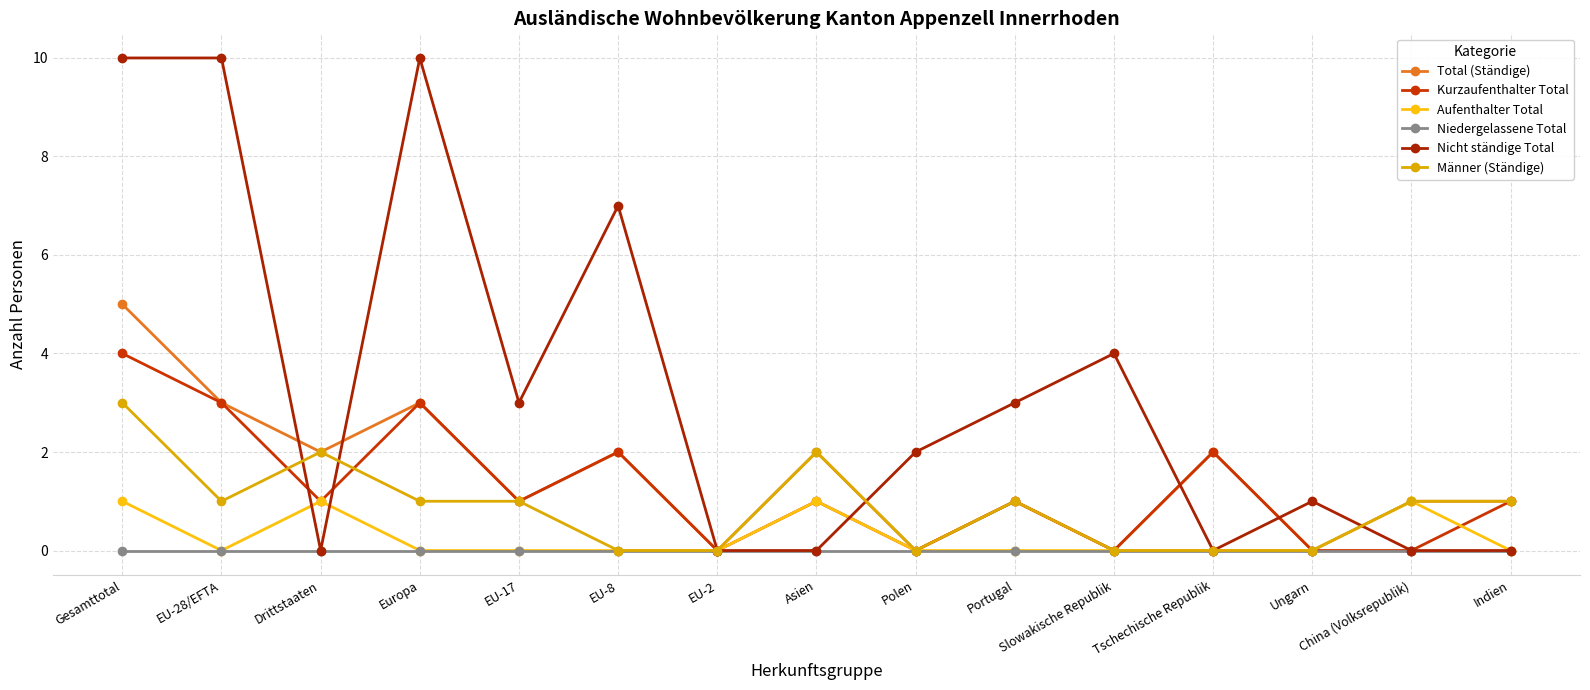

The value of Kurzaufenthalter Total at Europa is 1. True or false?

False